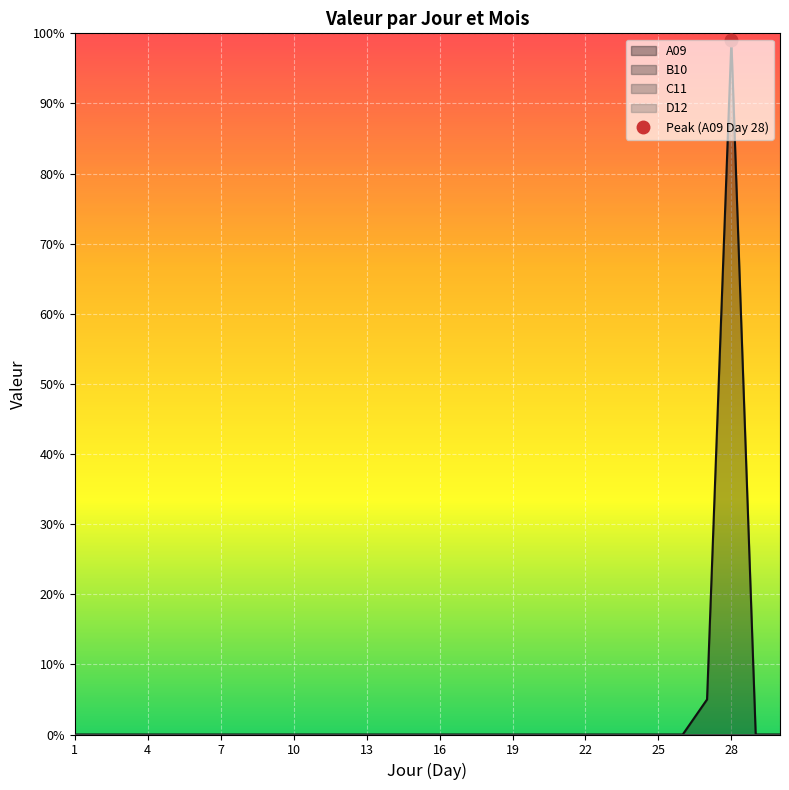

True or false: C11 and A09 intersect in this chart.

False